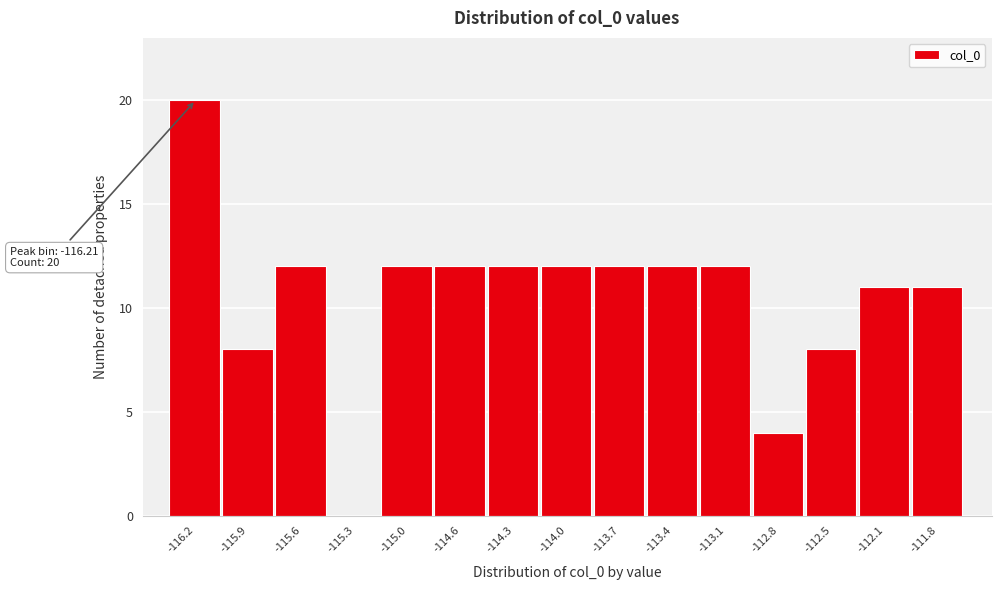

Reading left to right, what are all the values shown in this chart?

-116.2=20	-115.9=8	-115.6=12	-115.3=0	-115.0=12	-114.6=12	-114.3=12	-114.0=12	-113.7=12	-113.4=12	-113.1=12	-112.8=4	-112.5=8	-112.1=11	-111.8=11